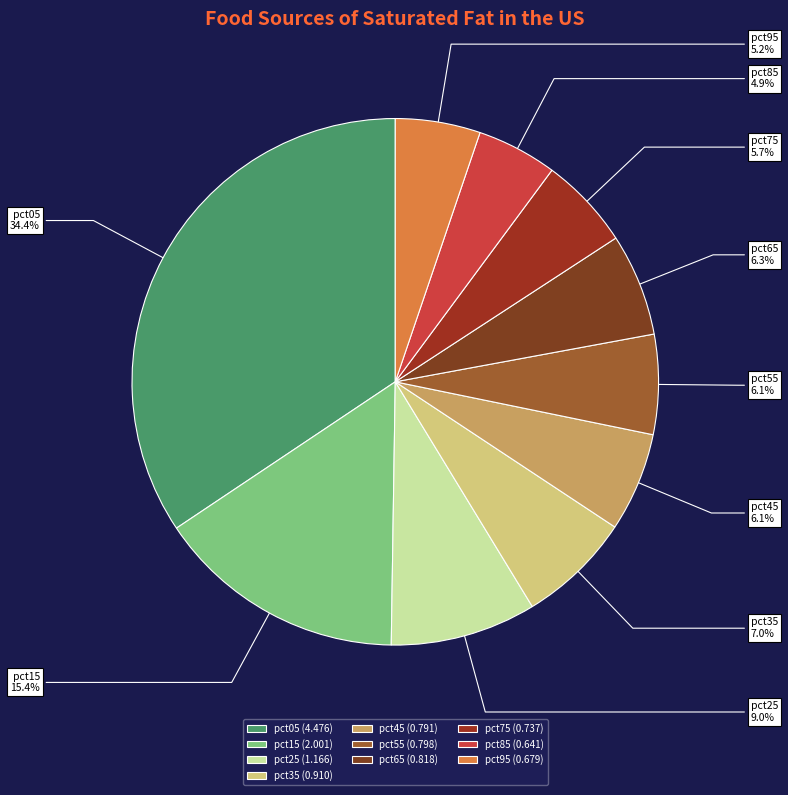

Between pct15 and pct55, which is larger?

pct15